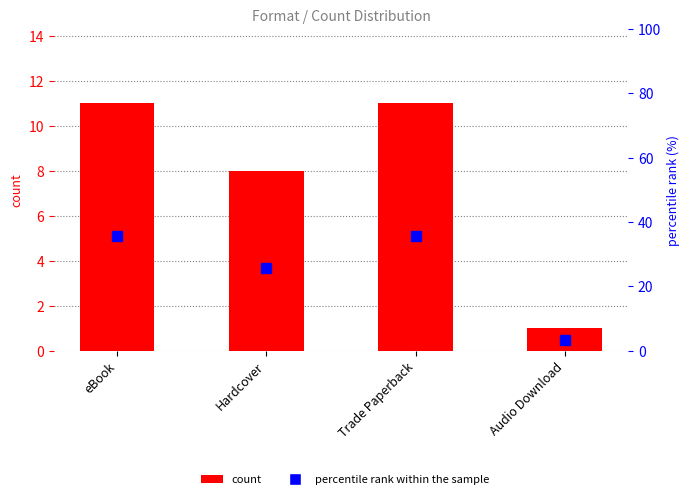

Which has a higher value, Audio Download or Trade Paperback?

Trade Paperback